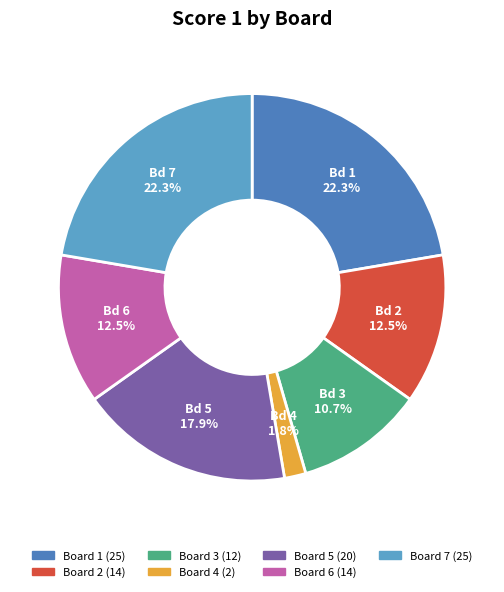

Count the number of slices in the pie.

7